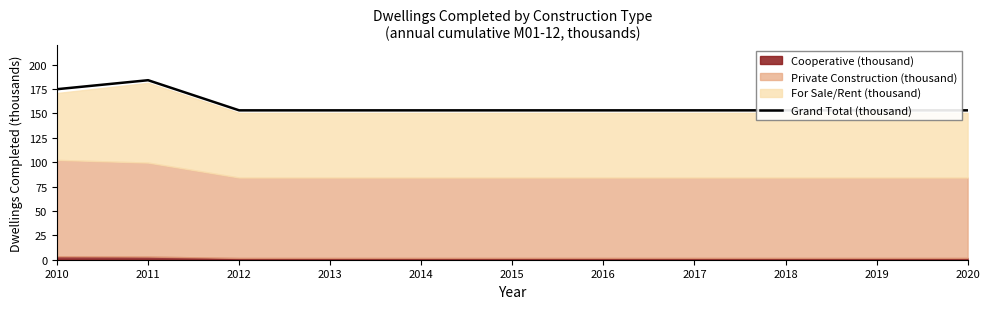

What value does the data have at 2013?

153.2